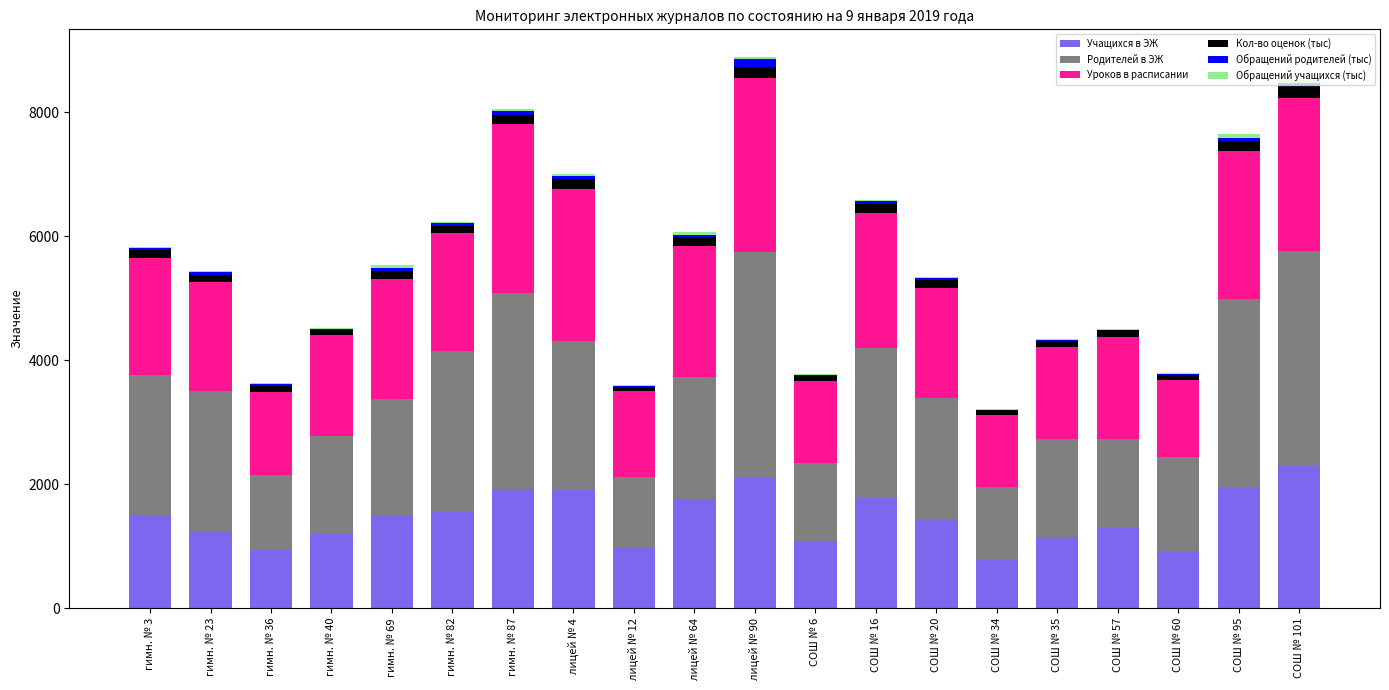

Count the number of categories in the chart.

20